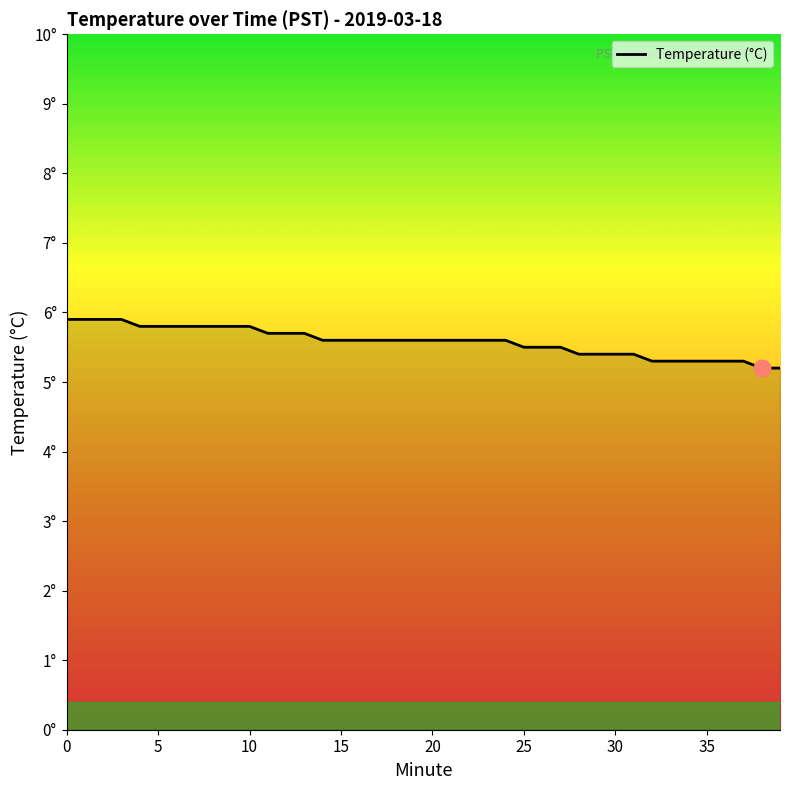

What is the value of the 7th point from the left?

5.8